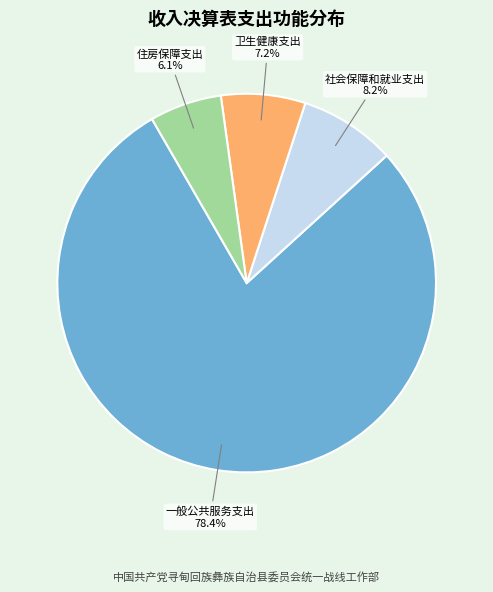

Is 社会保障和就业支出 the majority of the pie?

No